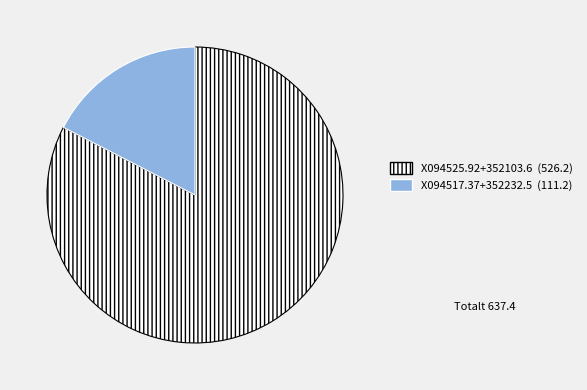

How many slices are in this pie chart?

2